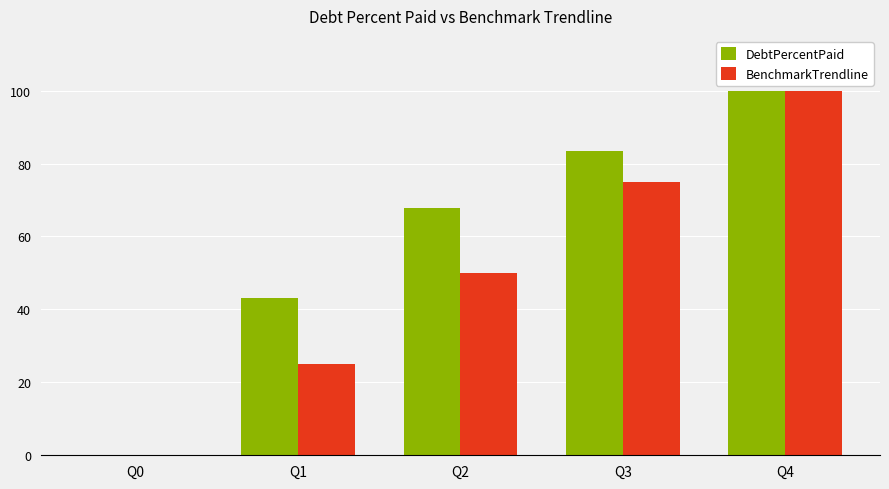

Which label corresponds to the largest value in the chart?

Q4